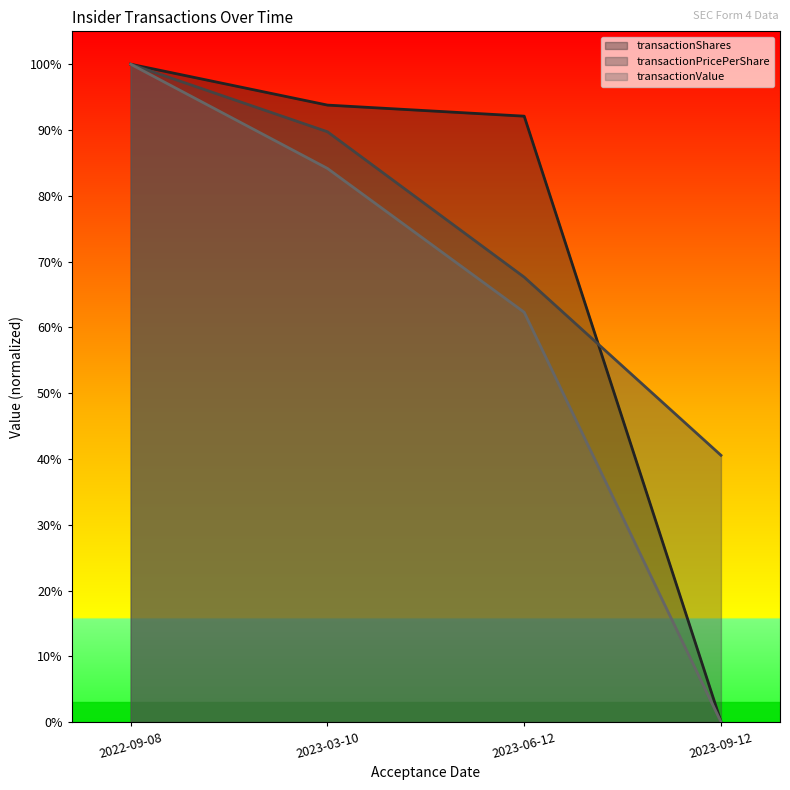

Read the transactionValue value at 2023-06-12.

0.6